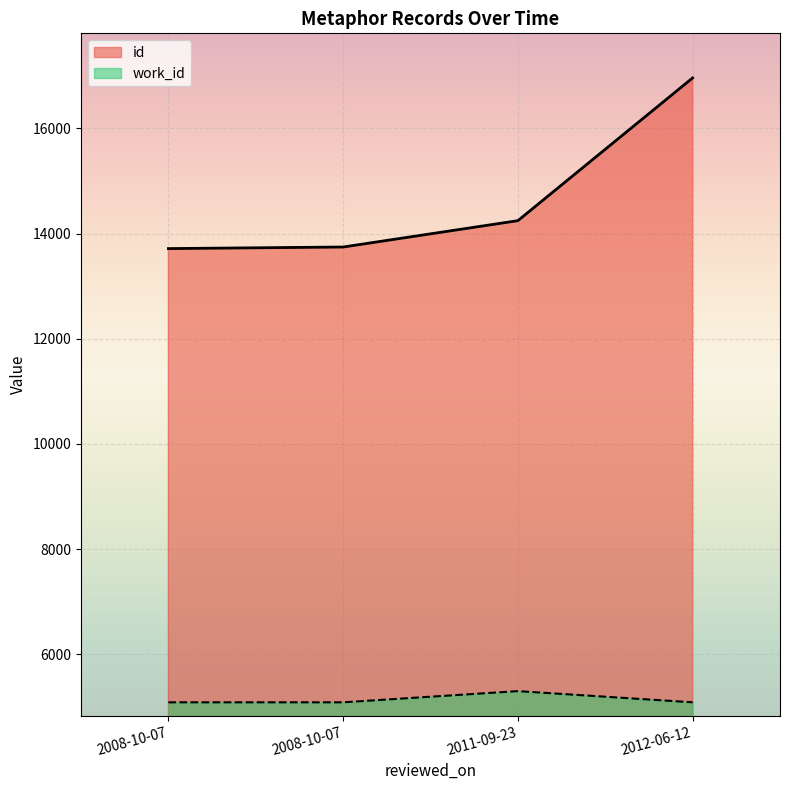

Is it true that work_id equals 5088 at 2008-10-07?

True